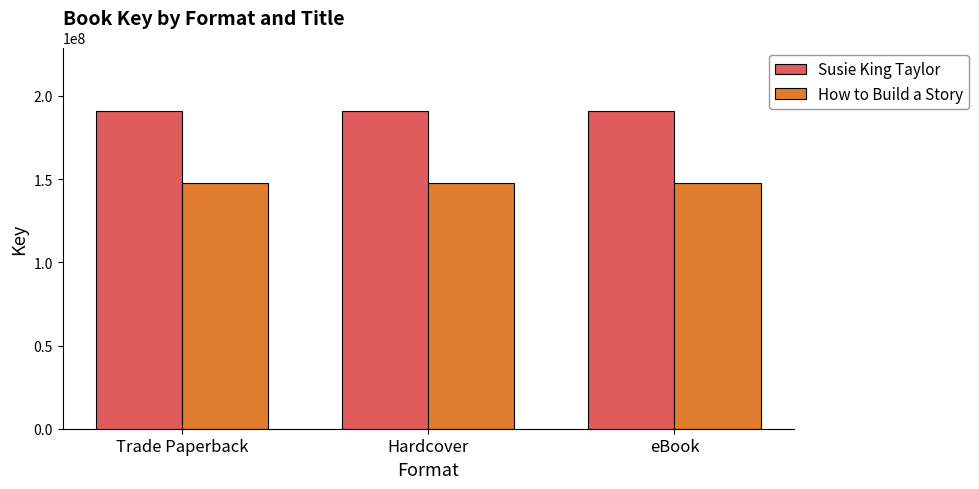

What is the maximum value for Susie King Taylor?

190885377